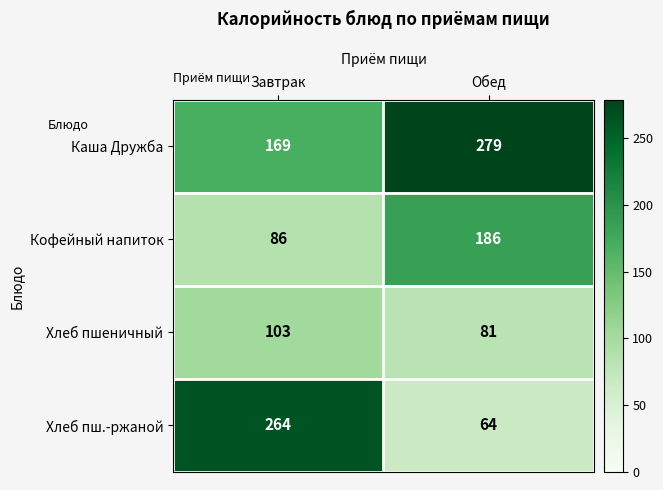

What is the sum of the Хлеб пшеничный values at Обед and Завтрак?

184